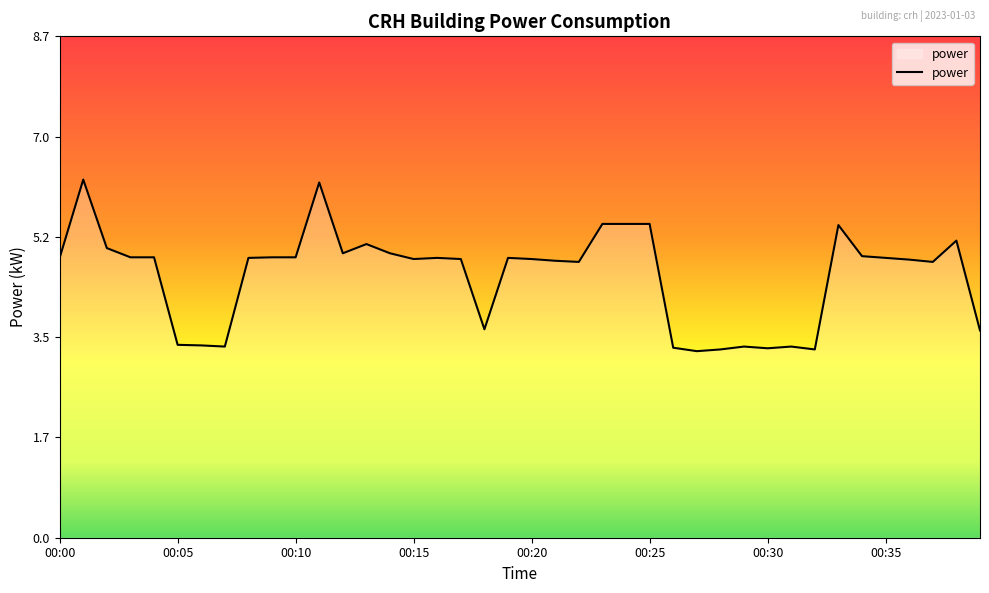

What is the difference between the maximum and minimum values?

3.0